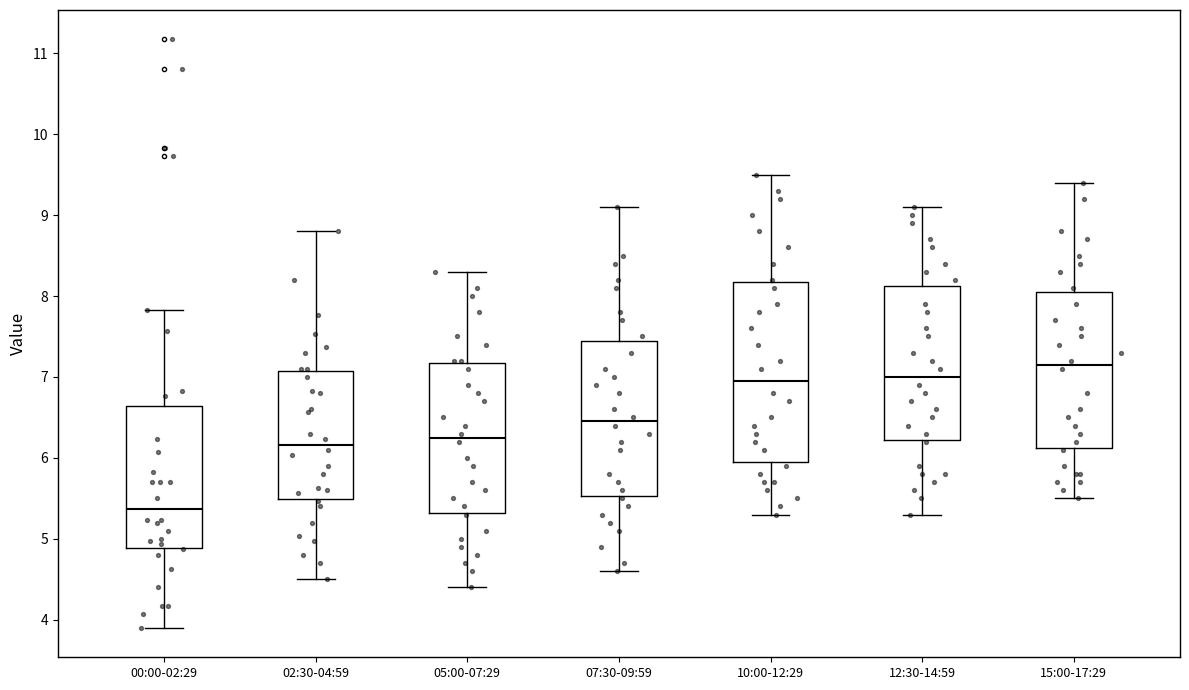

Comparing the boxes themselves (not the whiskers), which one is the tallest?

10:00-12:29